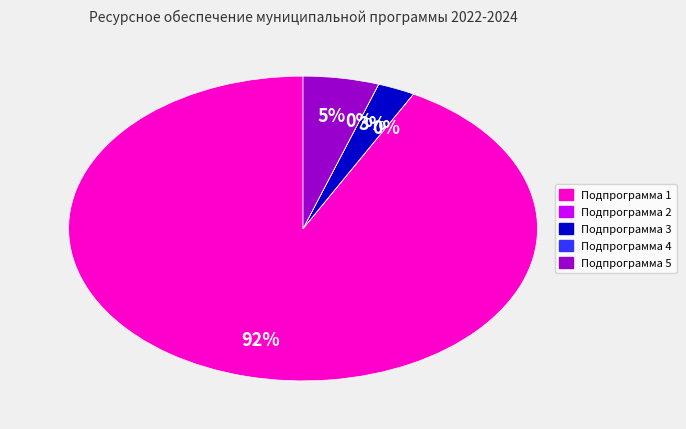

Is it true that Подпрограмма 5 is 20% of the pie?

False